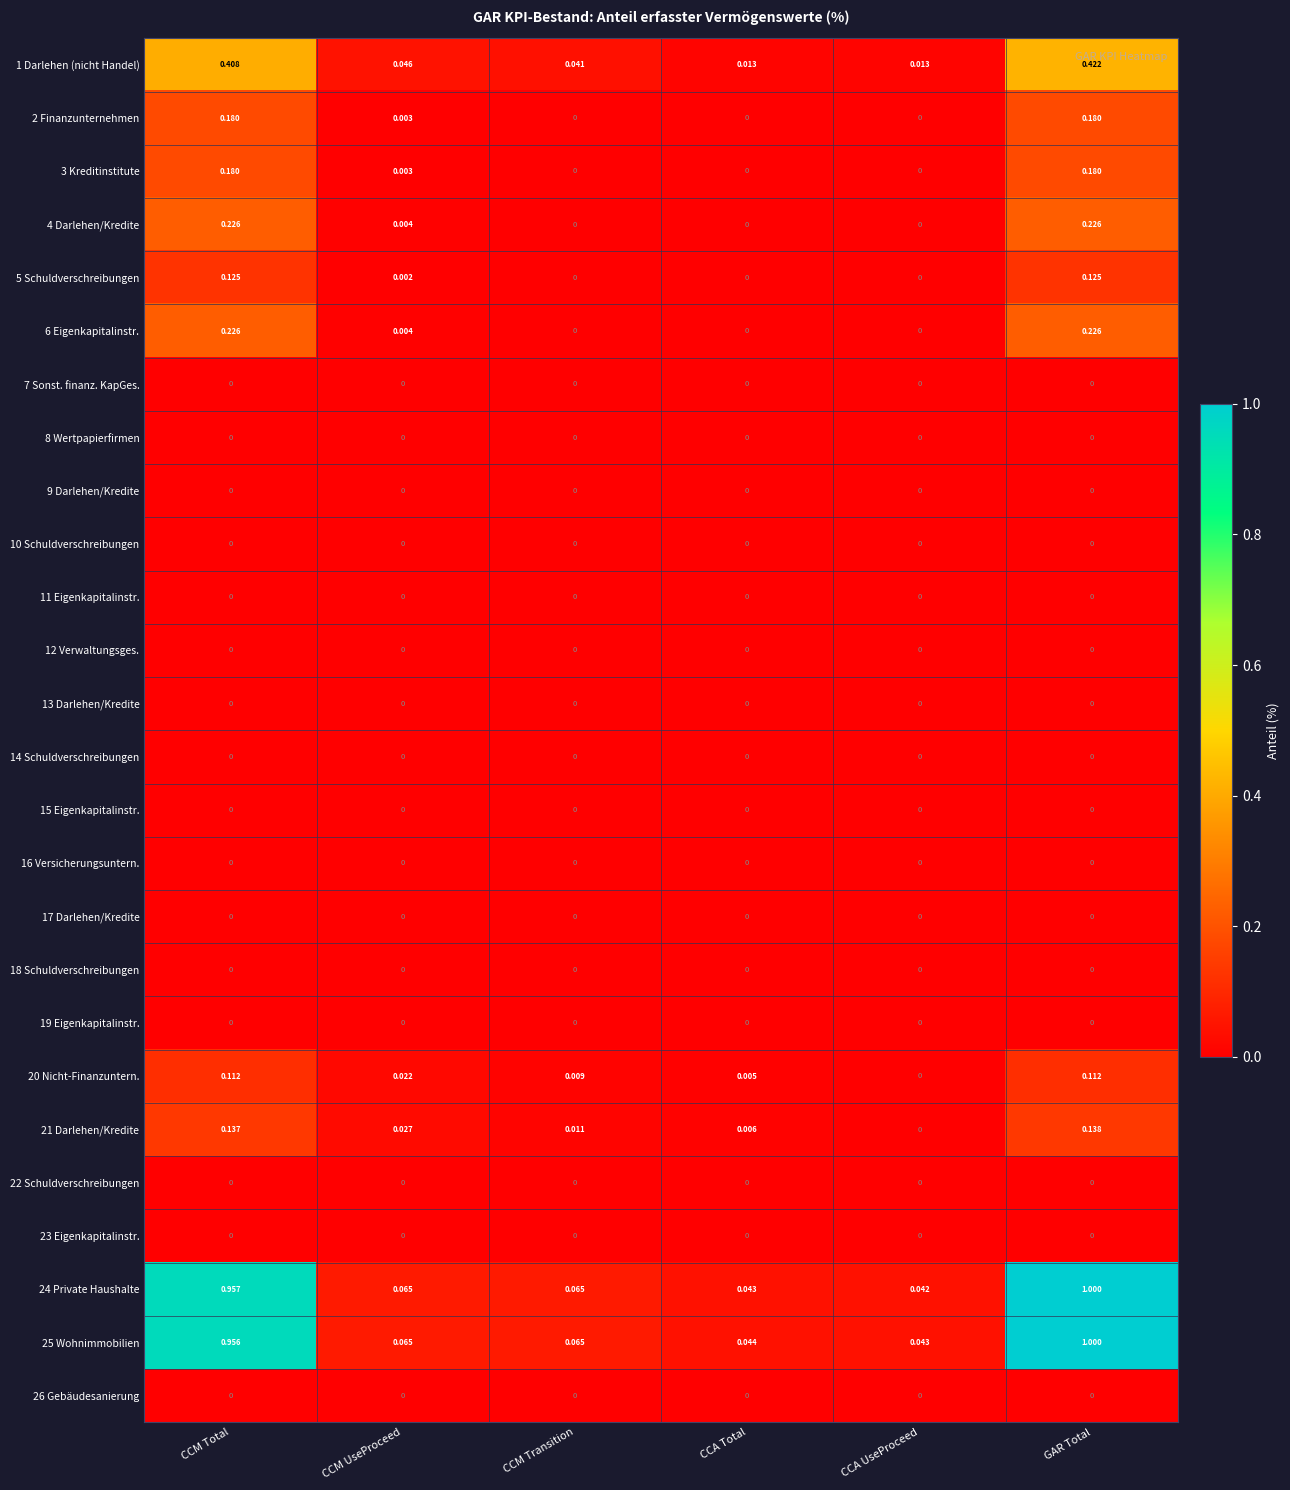

Which series has the largest range (max minus min)?

24 Private Haushalte